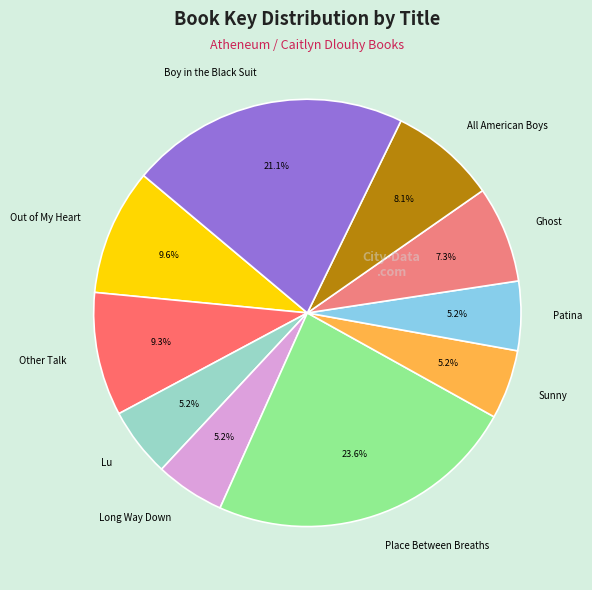

Is it true that Sunny is 5% of the pie?

True